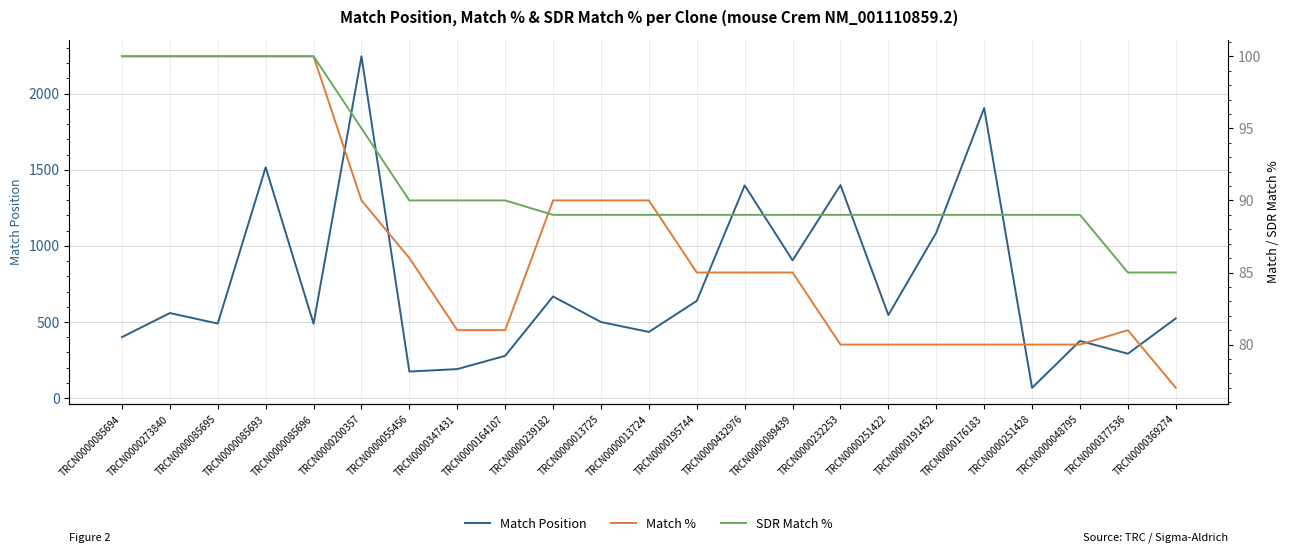

How many data points in Match Position are above 524?

11